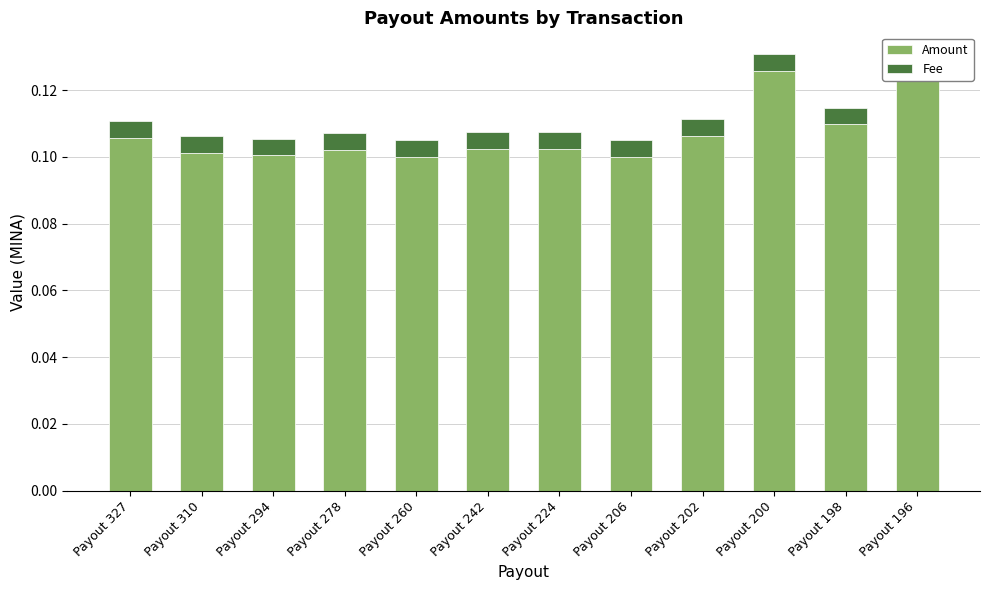

What is the sum of all Fee values?

0.1